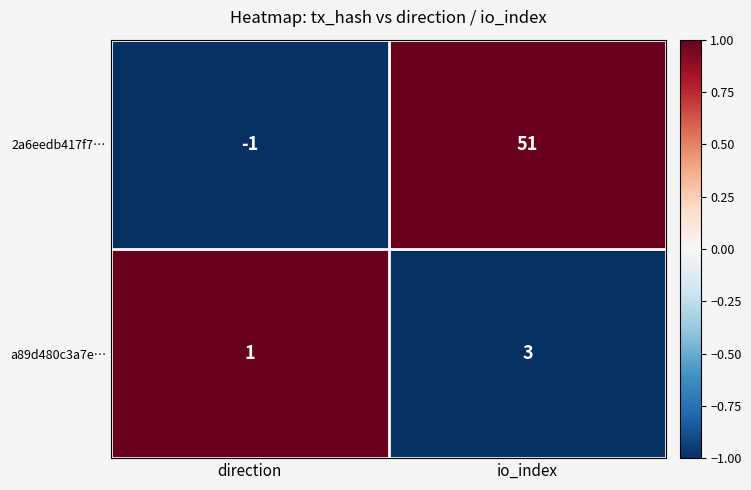

At which label does 2a6eedb417f7… reach its peak?

io_index